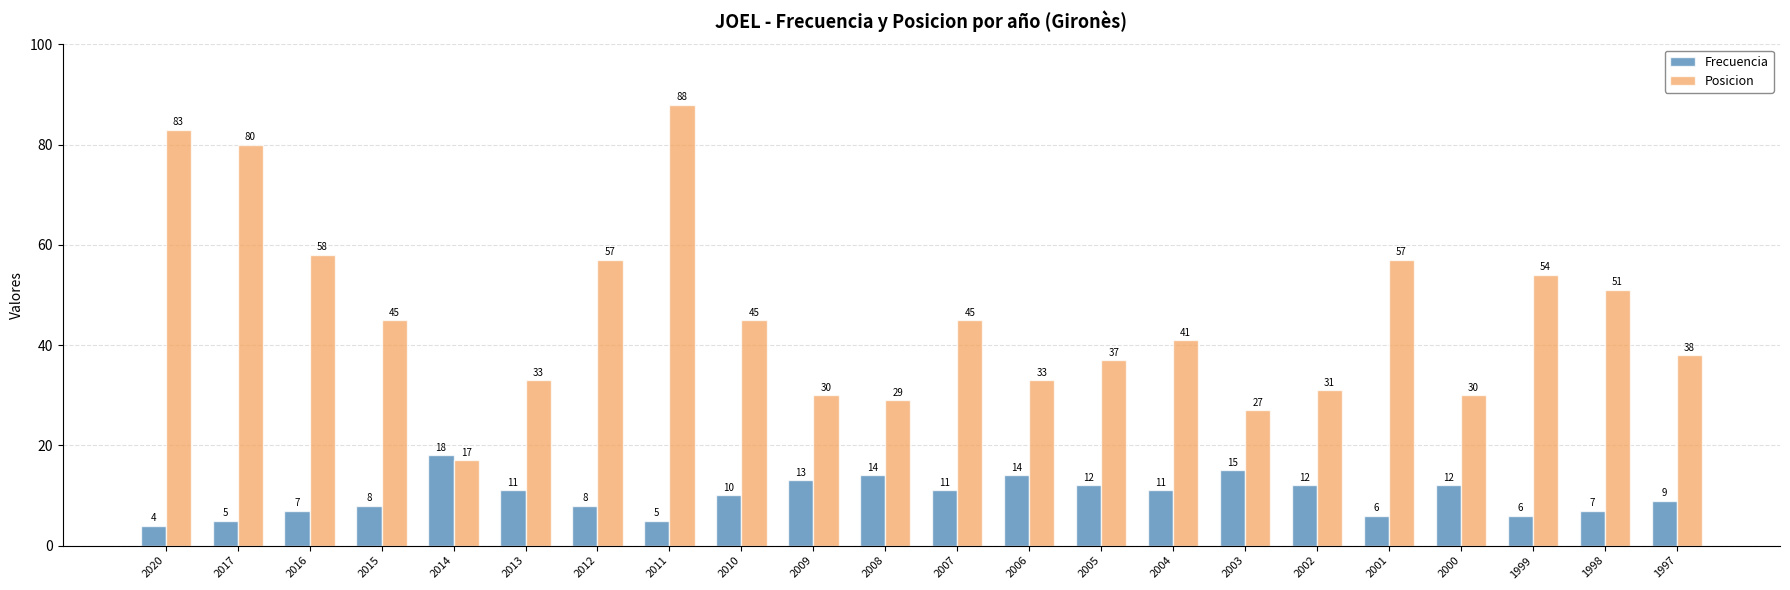

What is the difference between the Frecuencia values at 2014 and 2015?

10